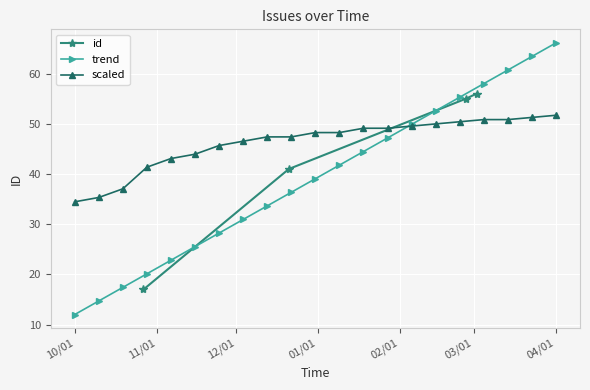

Reading left to right, extract all data points from this chart.

17	41	55	56